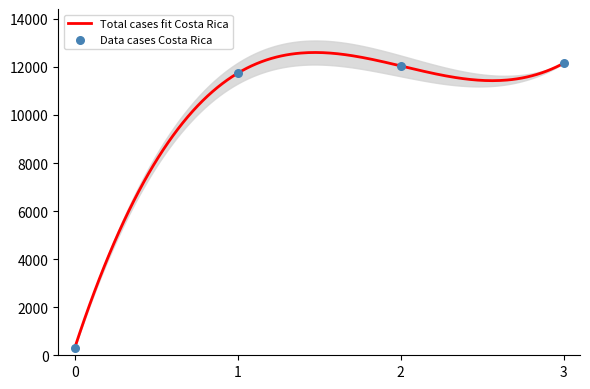

What is the lowest value of the Total cases fit Costa Rica series?

313.0